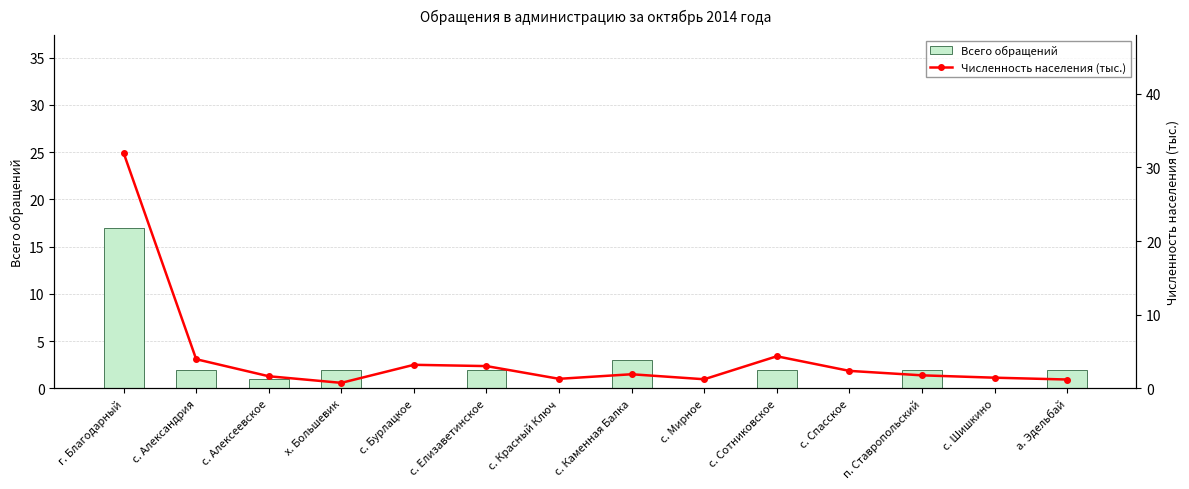

How many series are shown in this chart?

2